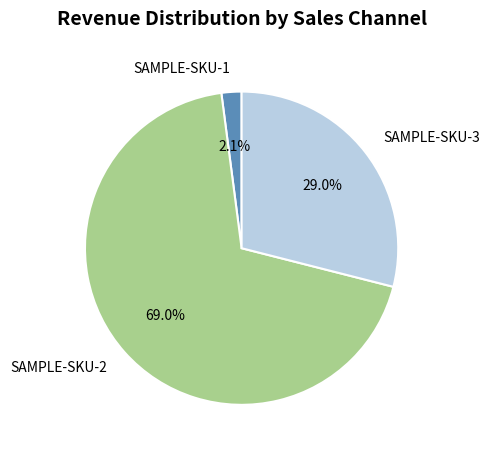

Which has a higher value, SAMPLE-SKU-2 or SAMPLE-SKU-3?

SAMPLE-SKU-2